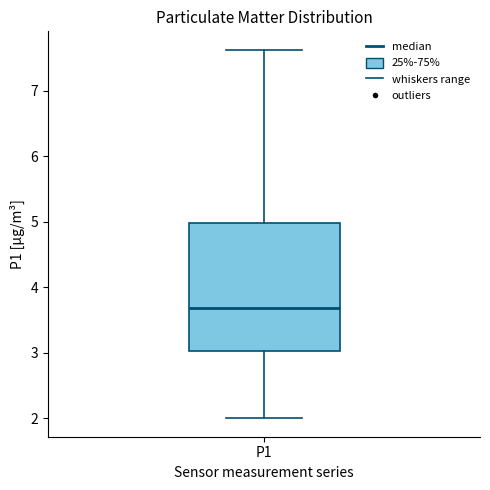

Read this box plot against the y-axis: the position of the median line, the range covered by the box, and the ends of both whiskers. The values are not printed on the chart, so give them approximately, as read against the axis.

median 3.7, box 3.0 to 5.0, whiskers 2.0 to 7.6